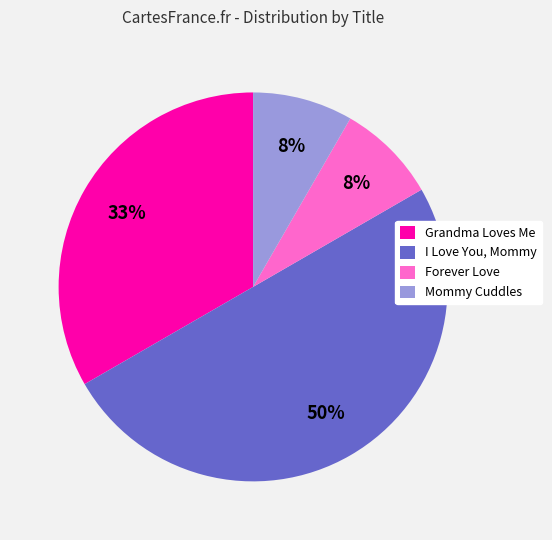

Does Mommy Cuddles account for over 50% of the chart?

No